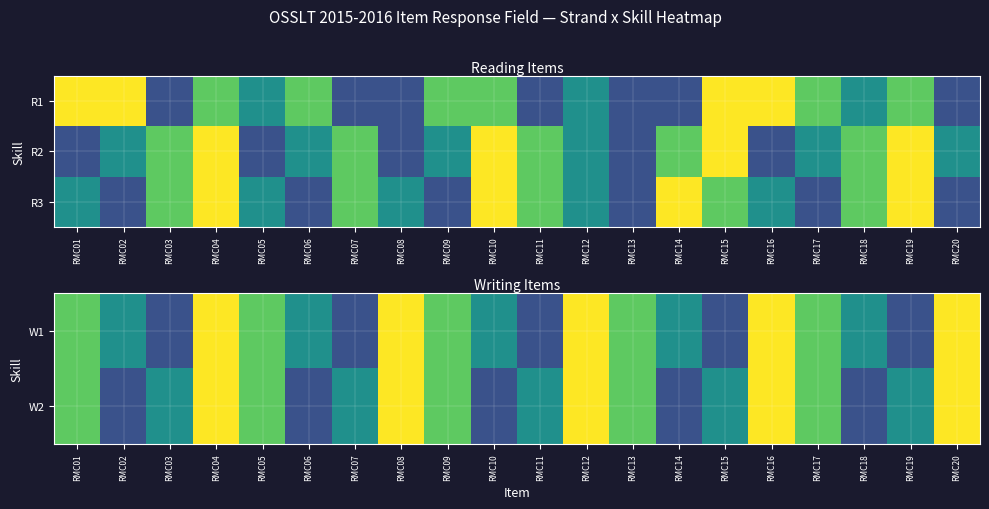

At how many categories does at least one series exceed 1?

20